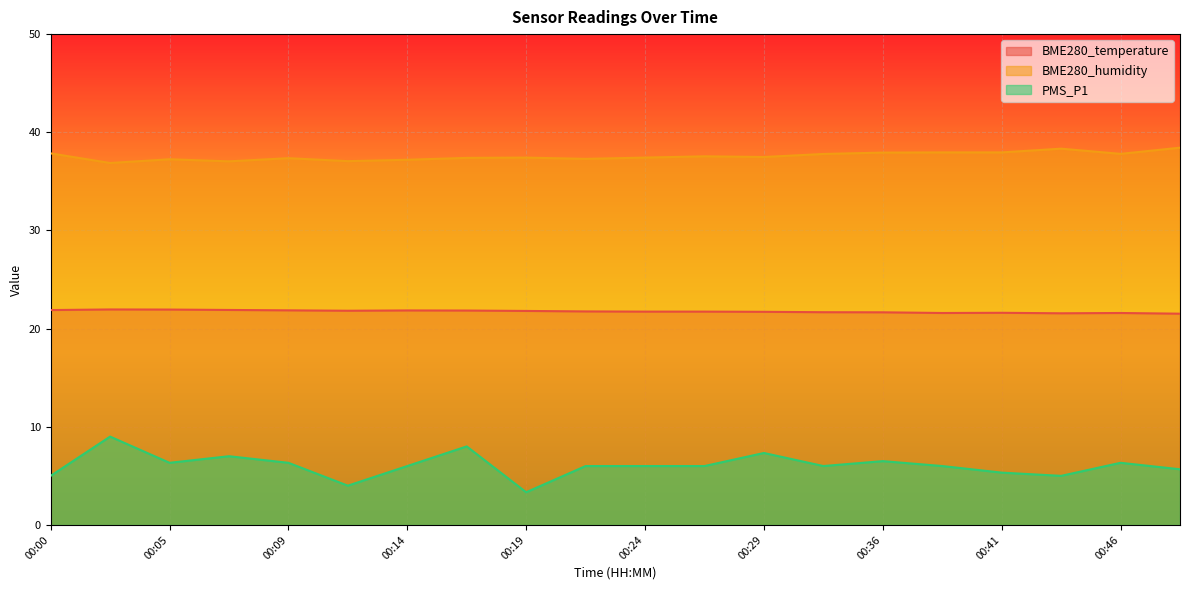

True or false: BME280_humidity and BME280_temperature cross at least once.

False